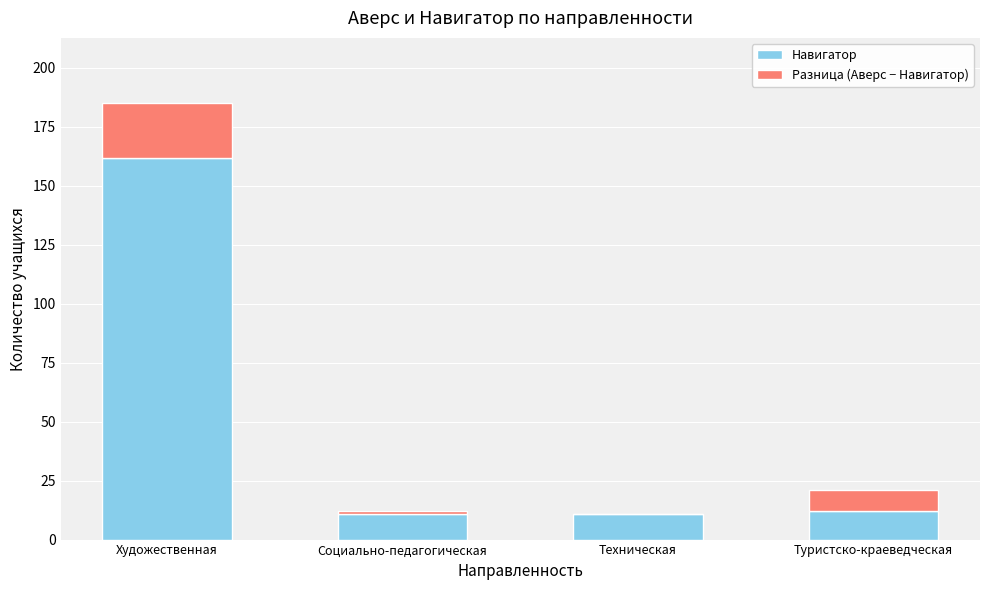

What is the sum of the Навигатор values at Техническая and Художественная?

173